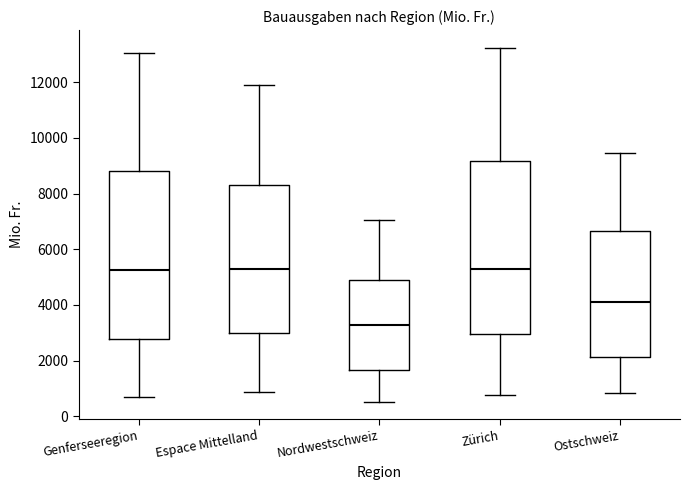

Which box's median line is the lowest?

Nordwestschweiz